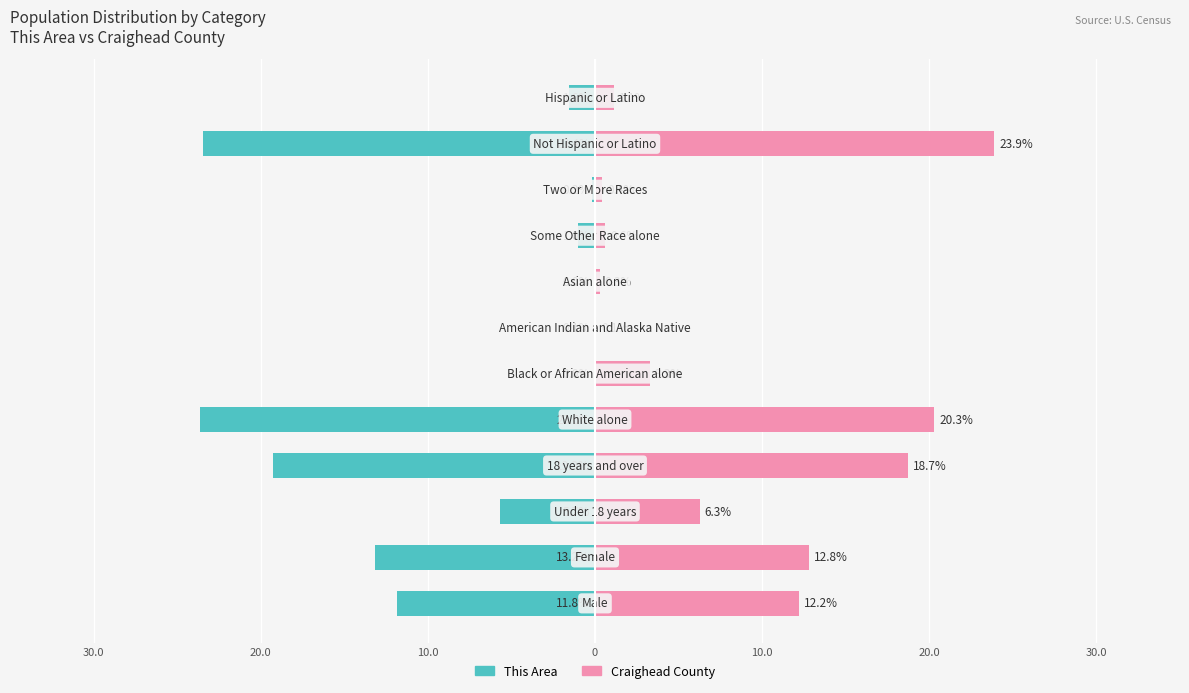

How many values in the Craighead County series are below 6?

6